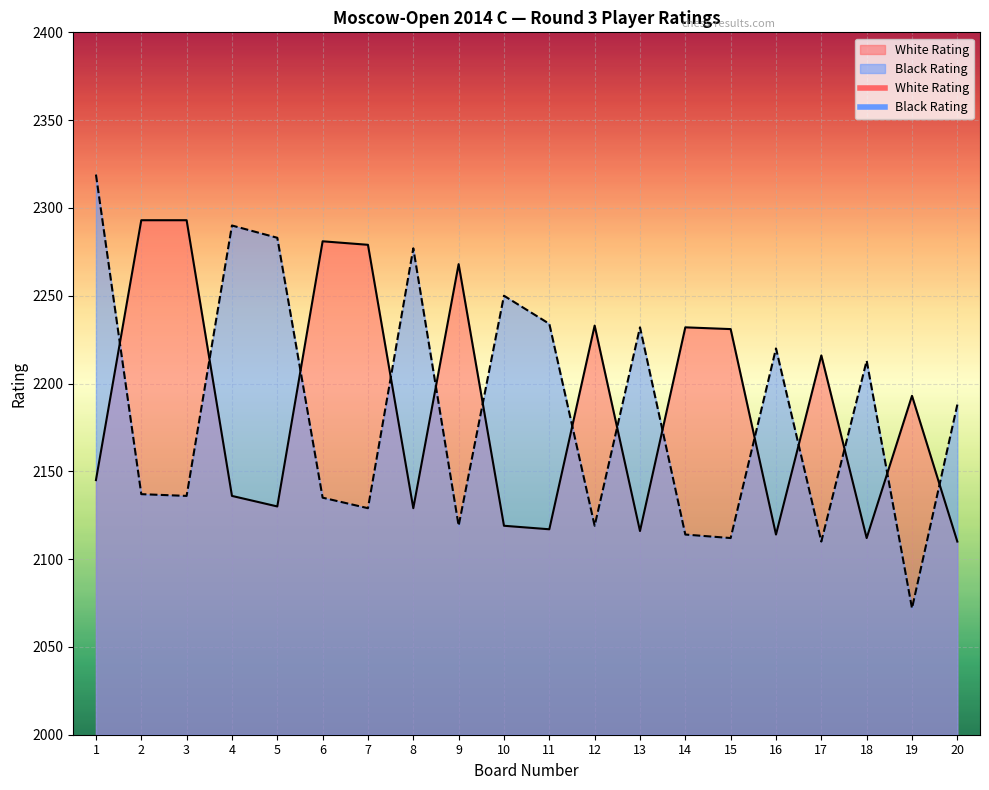

How many intersections are there between Black Rating and White Rating?

14